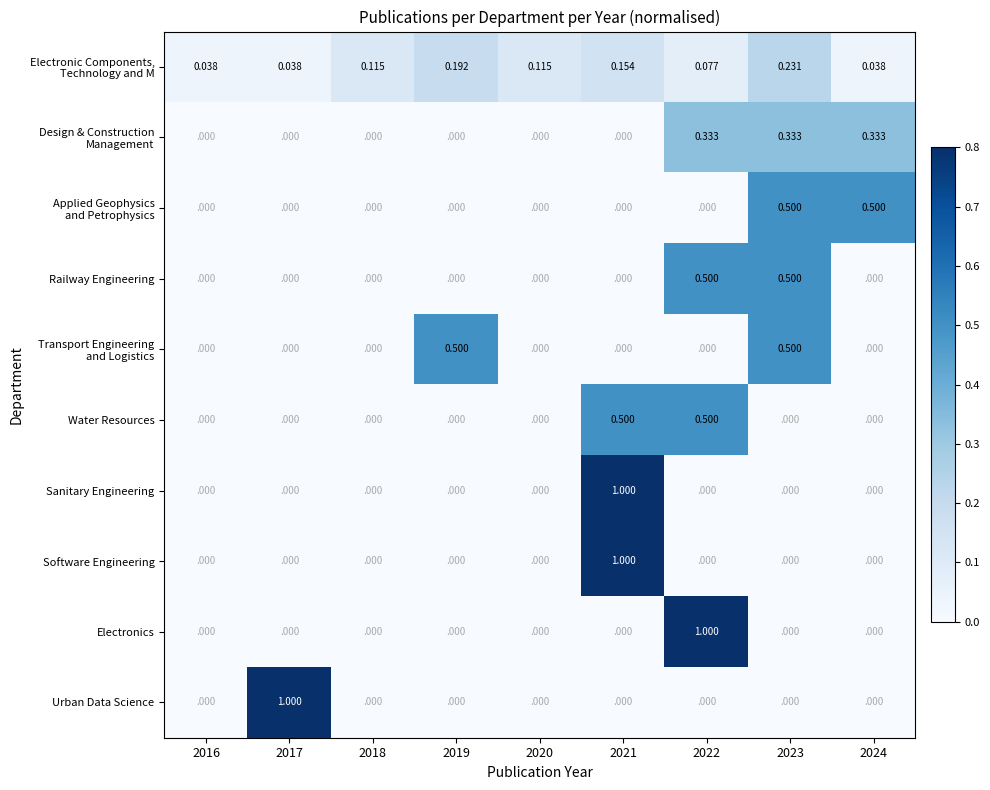

Between 2019 and 2022, which series saw the biggest shift?

Electronics